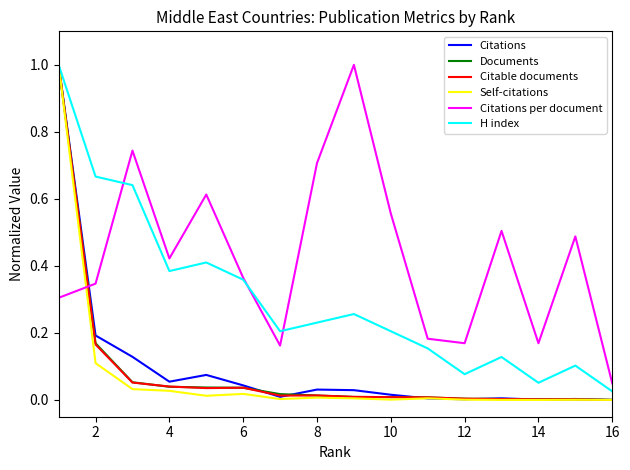

What is the difference between the maximum and minimum values in the Documents series?

1.0